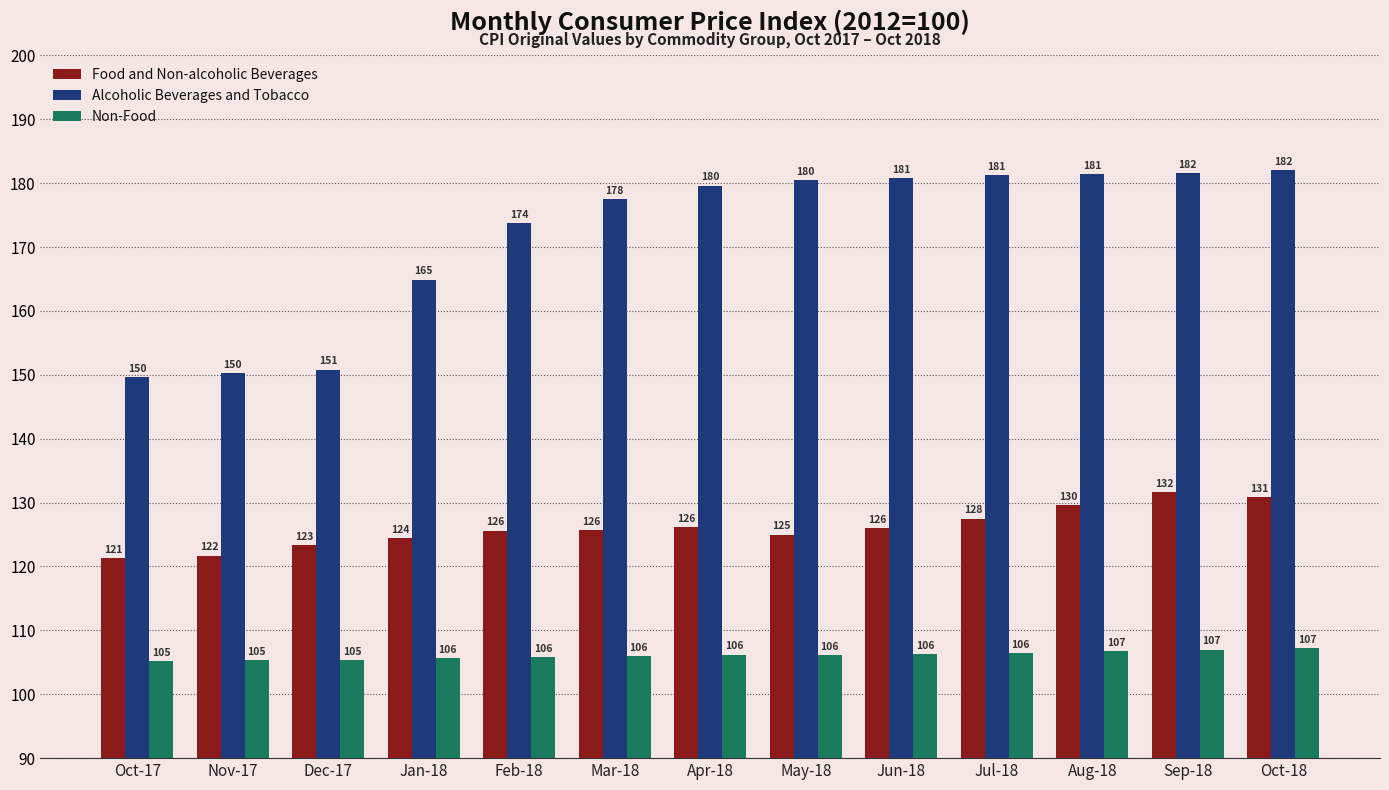

What is the label of the 10th bar from the left?

Jul-18